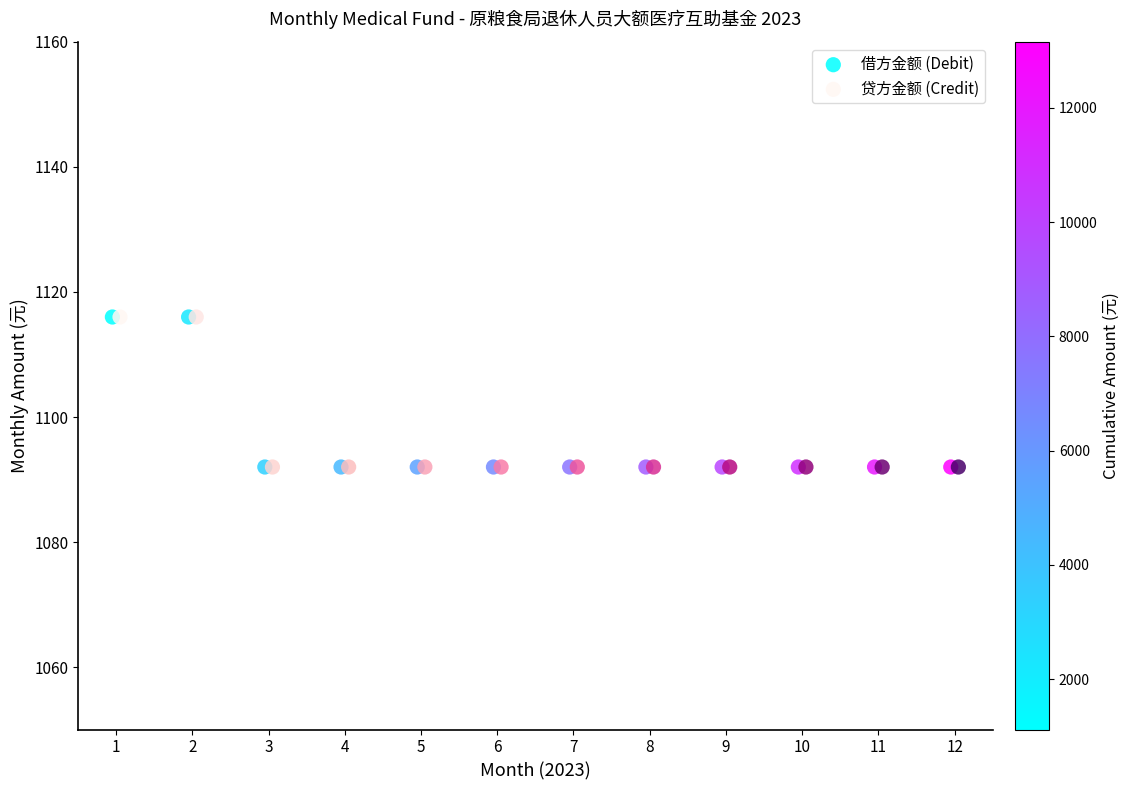

What are all the series names shown in the legend?

借方金额 (Debit), 贷方金额 (Credit)